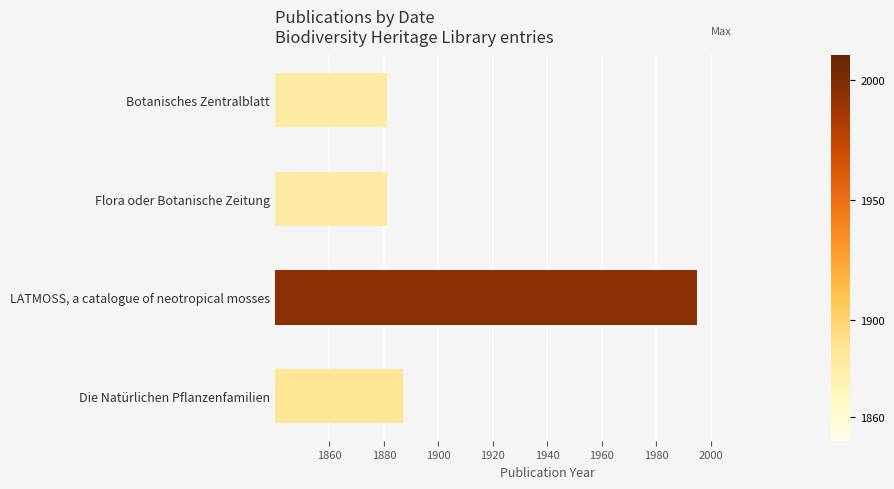

What is the change in value from Flora oder Botanische Zeitung to Die Natürlichen Pflanzenfamilien?

+6